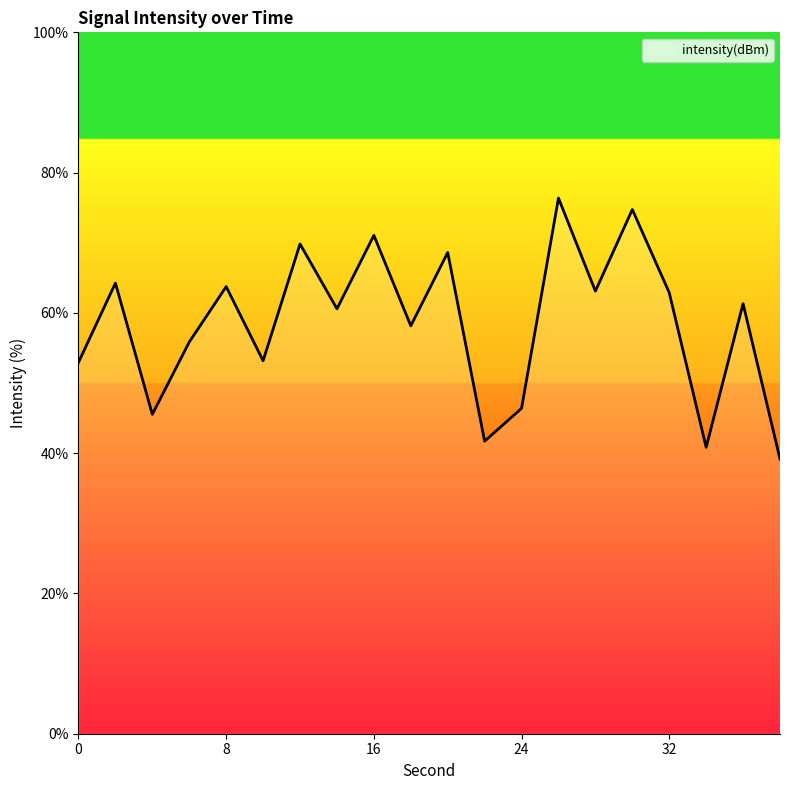

How many lines are shown in the chart?

1